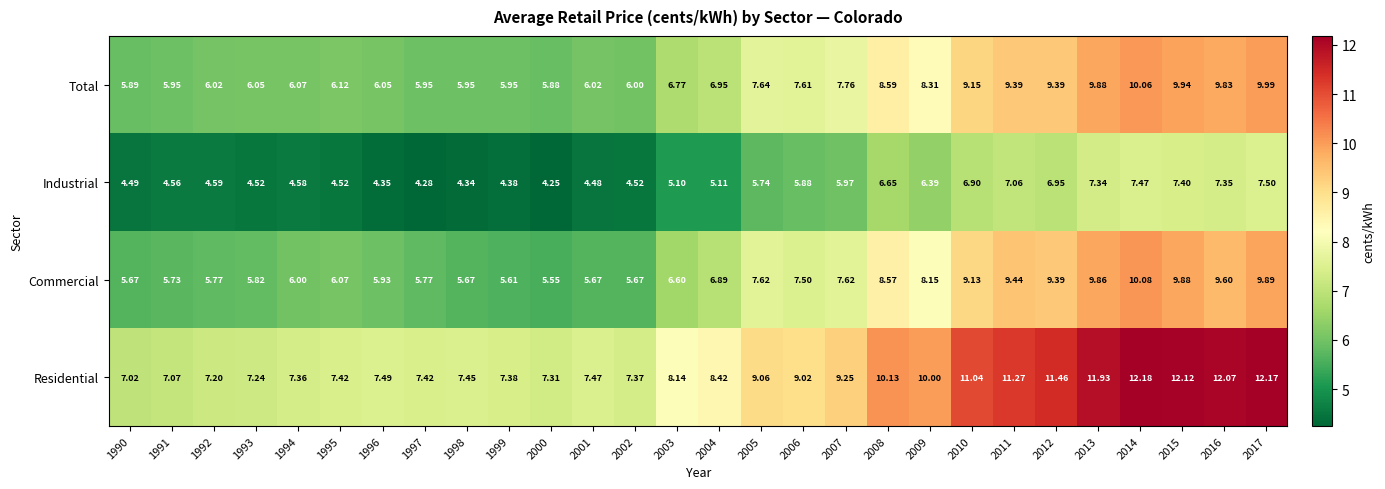

Which series has the largest total across all categories?

Residential